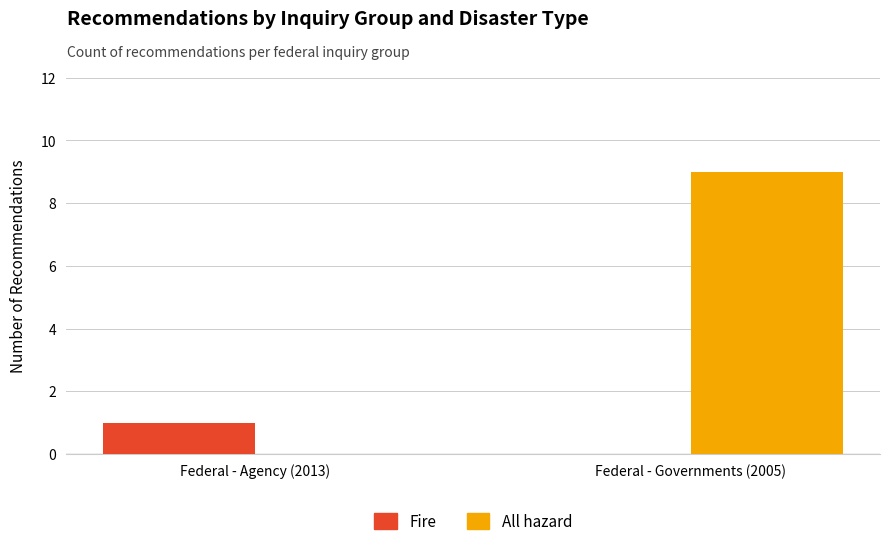

Is the value of Fire at Federal - Agency (2013) greater than the value of All hazard at Federal - Agency (2013)?

Yes